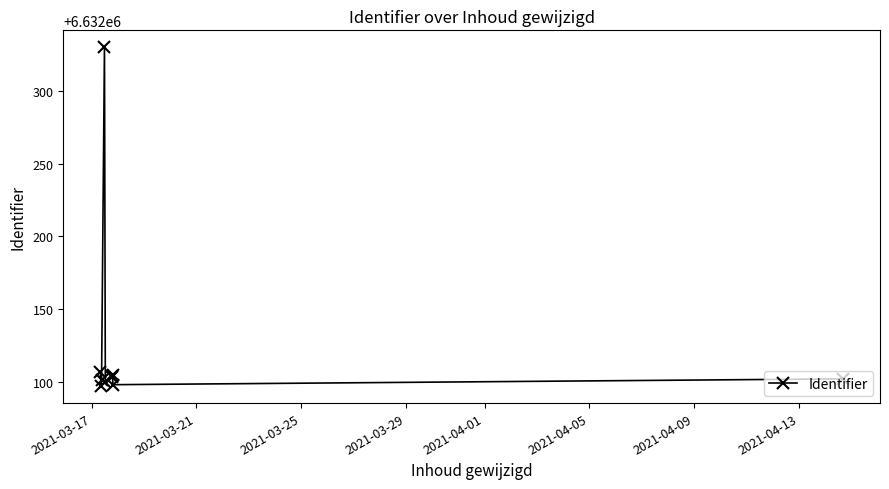

What is the smallest value displayed?

6632097